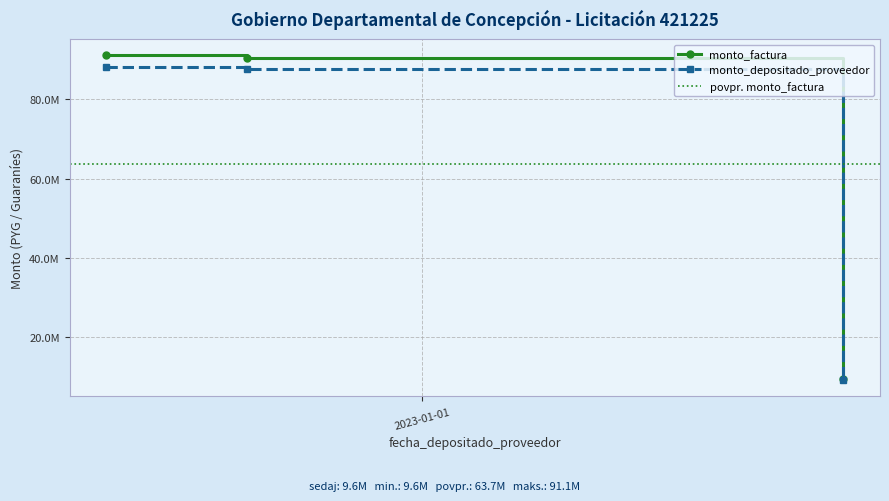

Reading left to right, transcribe all the data shown in this chart.

monto_factura: 91091732	90503614	9557647
monto_depositado_proveedor: 88193359	87623954	9253541